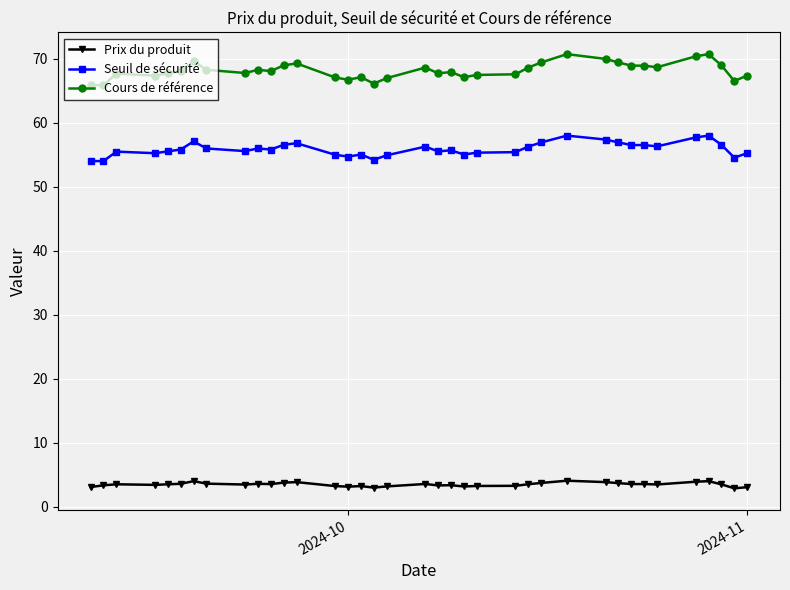

What is the greatest value displayed?

70.7